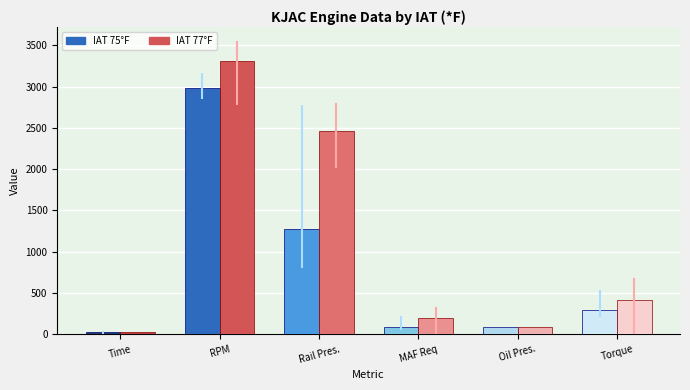

What is the spread (max minus min) of values at Rail Pres.?

1186.5